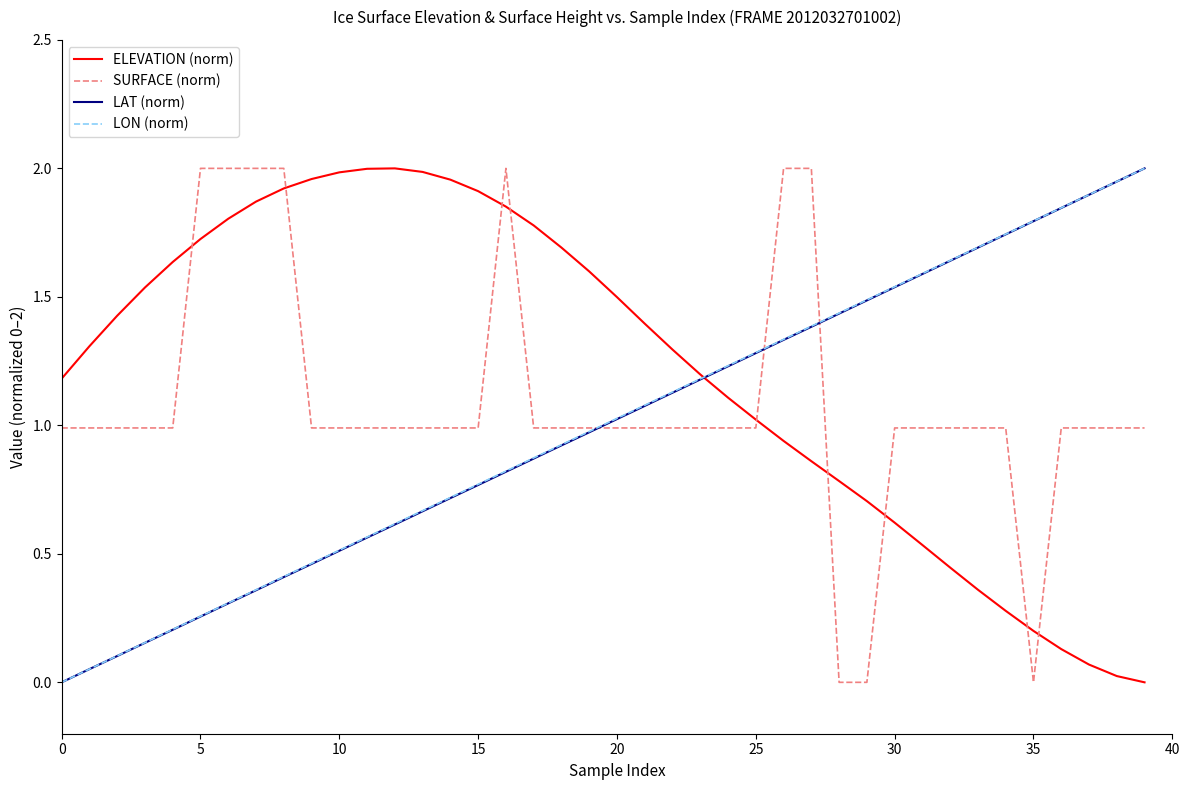

Which series has the largest total across all categories?

ELEVATION (norm)